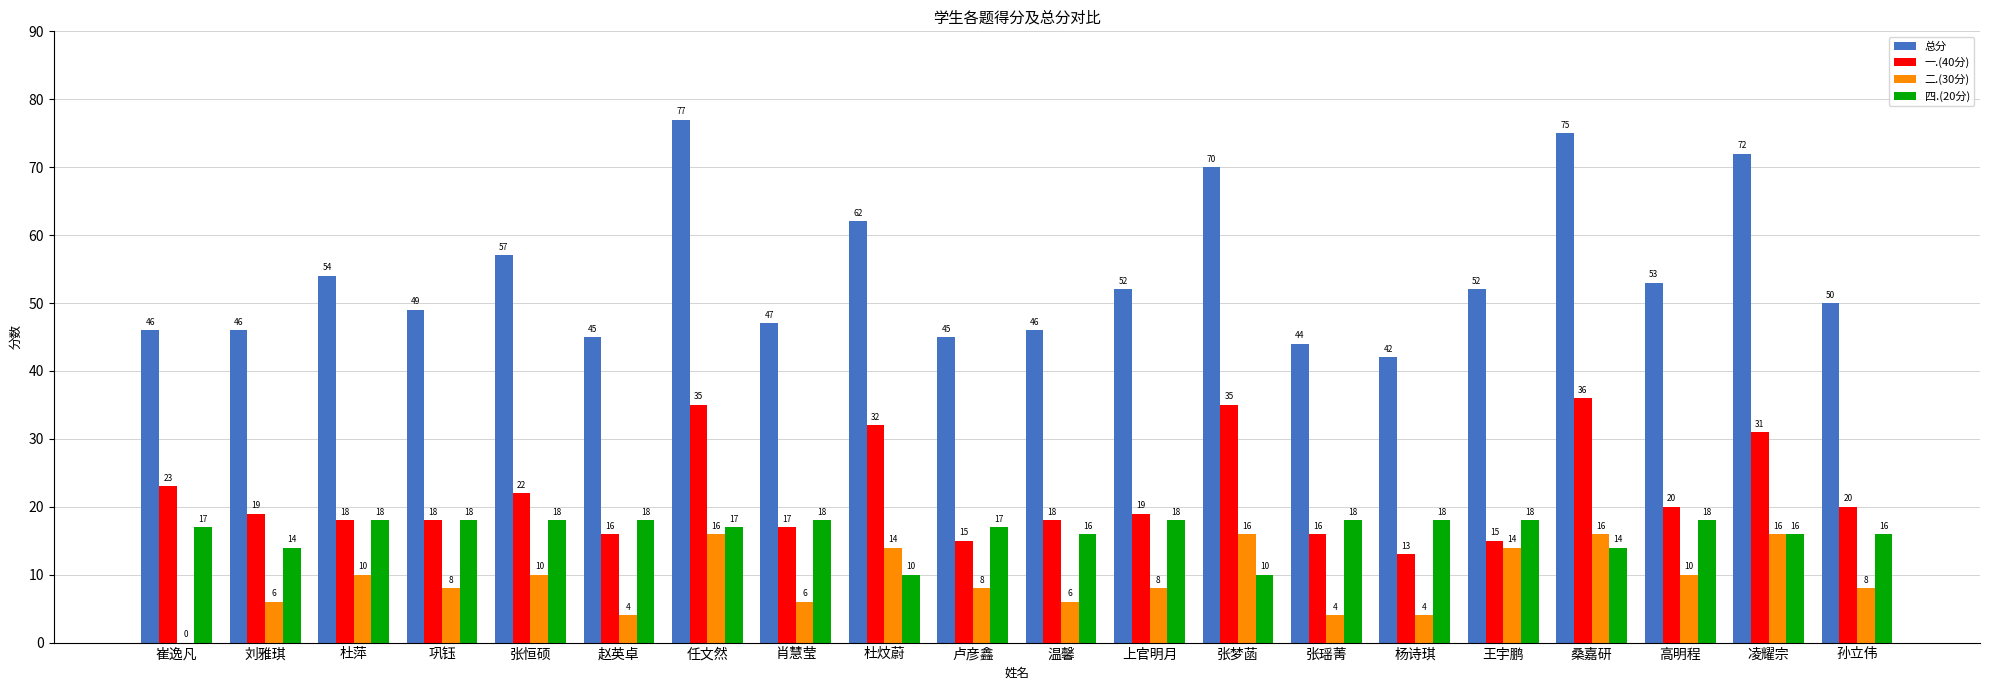

The 一.(40分) series shows 22 at 张恒硕. True or false?

True